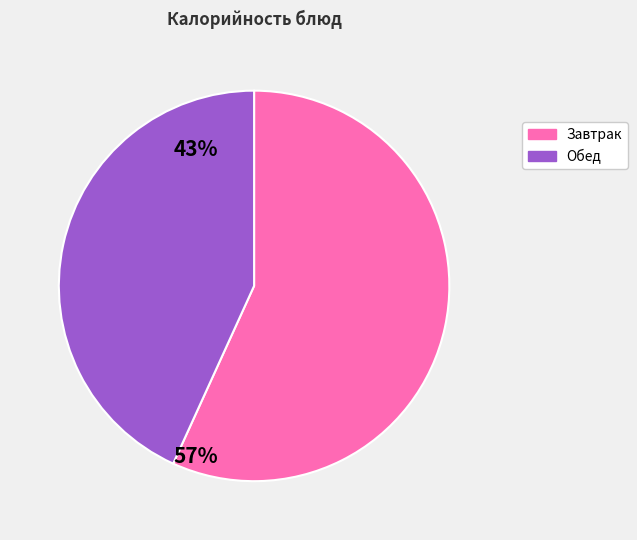

Is there a majority slice in this chart?

Yes